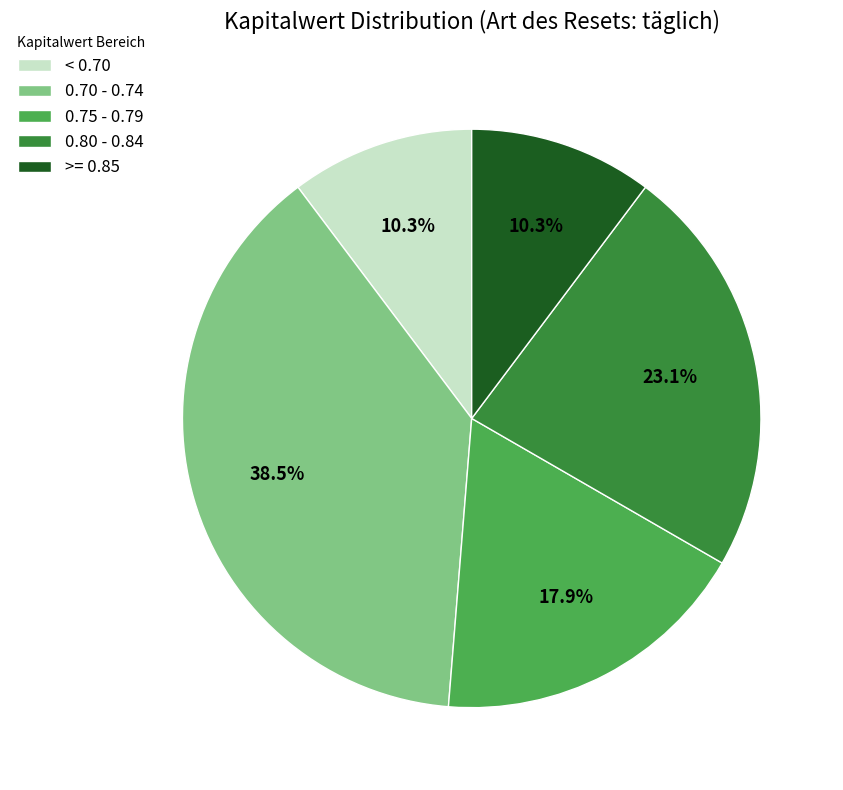

Between 0.80 - 0.84 and 0.70 - 0.74, which is larger?

0.70 - 0.74